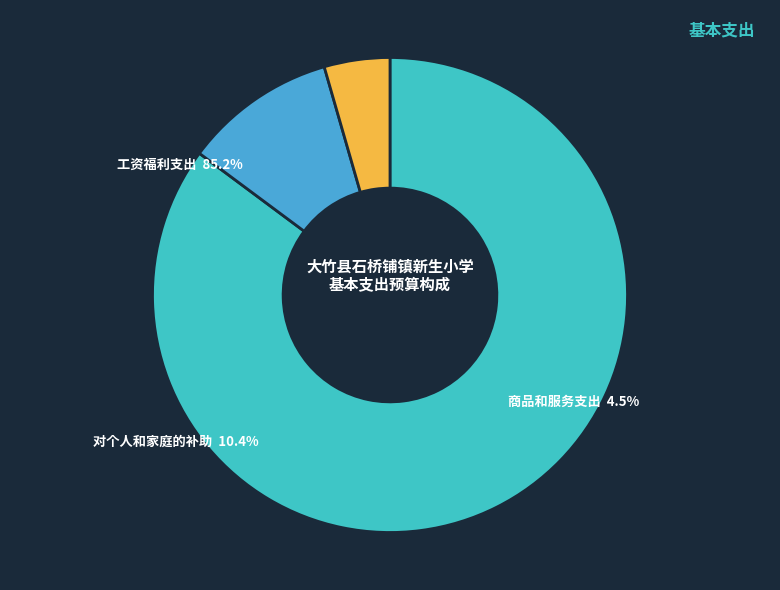

True or false: 工资福利支出 accounts for 76% of the total.

False